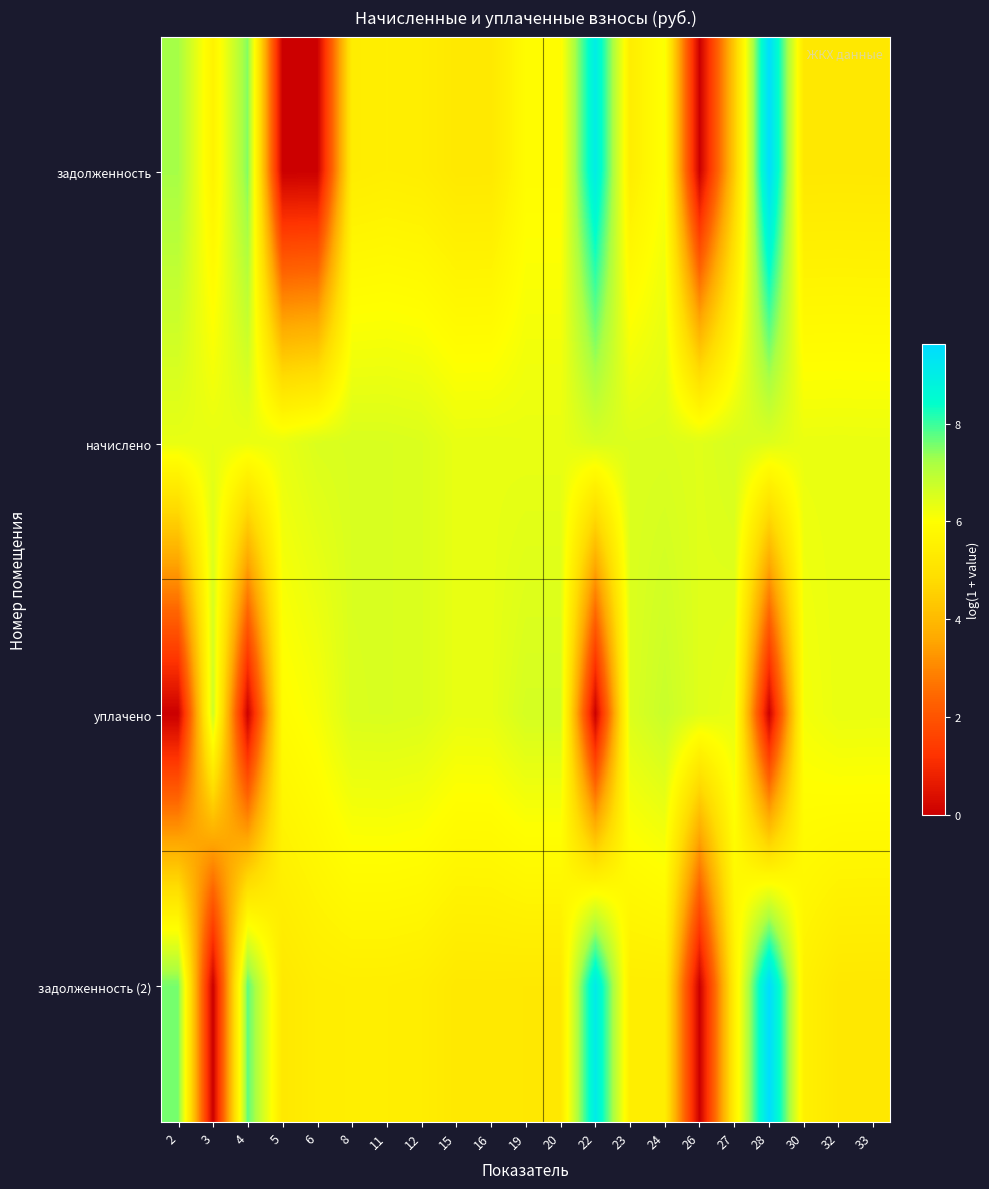

Reading left to right, extract all data points from this chart.

задолженность: 2=7.2	3=5.6	4=7.5	5=0.0	6=0.0	8=5.4	11=5.5	12=5.4	15=5.2	16=5.2	19=5.9	20=5.9	22=9.0	23=5.4	24=6.1	26=0.0	27=4.4	28=9.6	30=5.2	32=5.2	33=5.2
начислено: 2=6.3	3=6.4	4=6.3	5=6.3	6=6.5	8=6.6	11=6.5	12=6.5	15=6.3	16=6.3	19=6.3	20=6.3	22=6.6	23=6.5	24=6.5	26=6.5	27=6.6	28=6.5	30=6.3	32=6.3	33=6.3
уплачено: 2=0.0	3=6.7	4=0.0	5=5.9	6=6.1	8=6.5	11=6.5	12=6.5	15=6.3	16=6.3	19=6.6	20=6.6	22=0.0	23=6.5	24=6.8	26=6.5	27=6.3	28=0.0	30=6.2	32=6.3	33=6.3
задолженность (2): 2=7.6	3=0.0	4=7.8	5=5.2	6=5.4	8=5.5	11=5.5	12=5.4	15=5.2	16=5.2	19=5.2	20=5.2	22=9.1	23=5.4	24=5.4	26=0.0	27=5.5	28=9.6	30=5.5	32=5.2	33=5.2